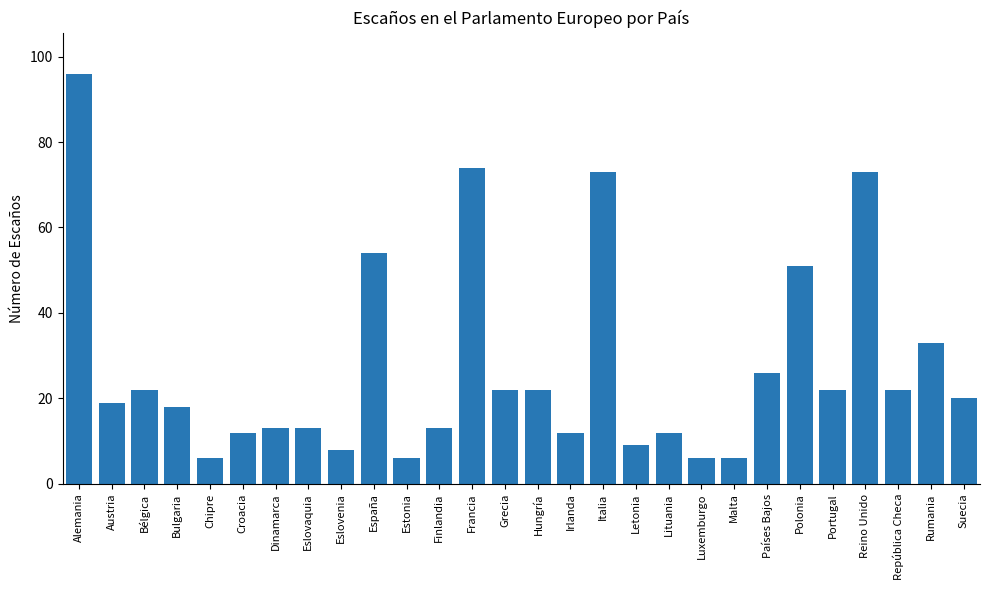

Is it true that the value at Francia is 74?

True